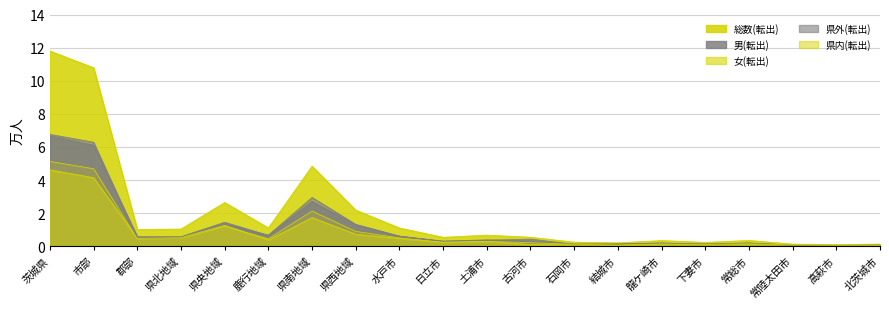

List the labels in order of 県外(転出) value, largest first.

茨城県, 市部, 県南地域, 県西地域, 県央地域, 鹿行地域, 水戸市, 県北地域, 郡部, 古河市, 土浦市, 日立市, 龍ケ崎市, 常総市, 結城市, 石岡市, 下妻市, 北茨城市, 常陸太田市, 高萩市